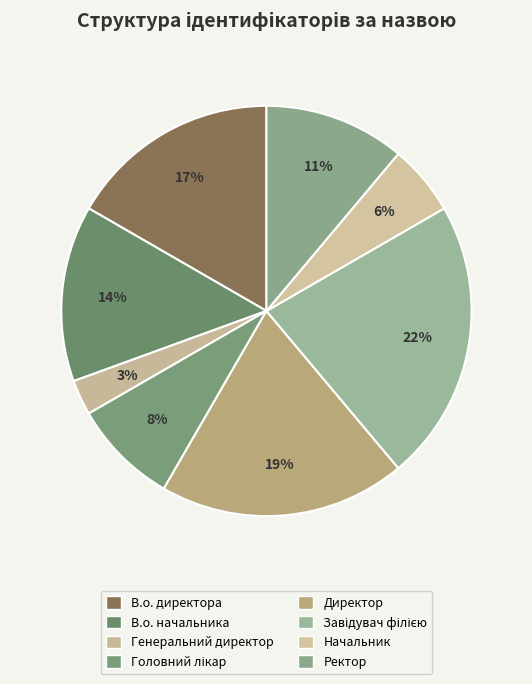

How many segments does this pie chart have?

8